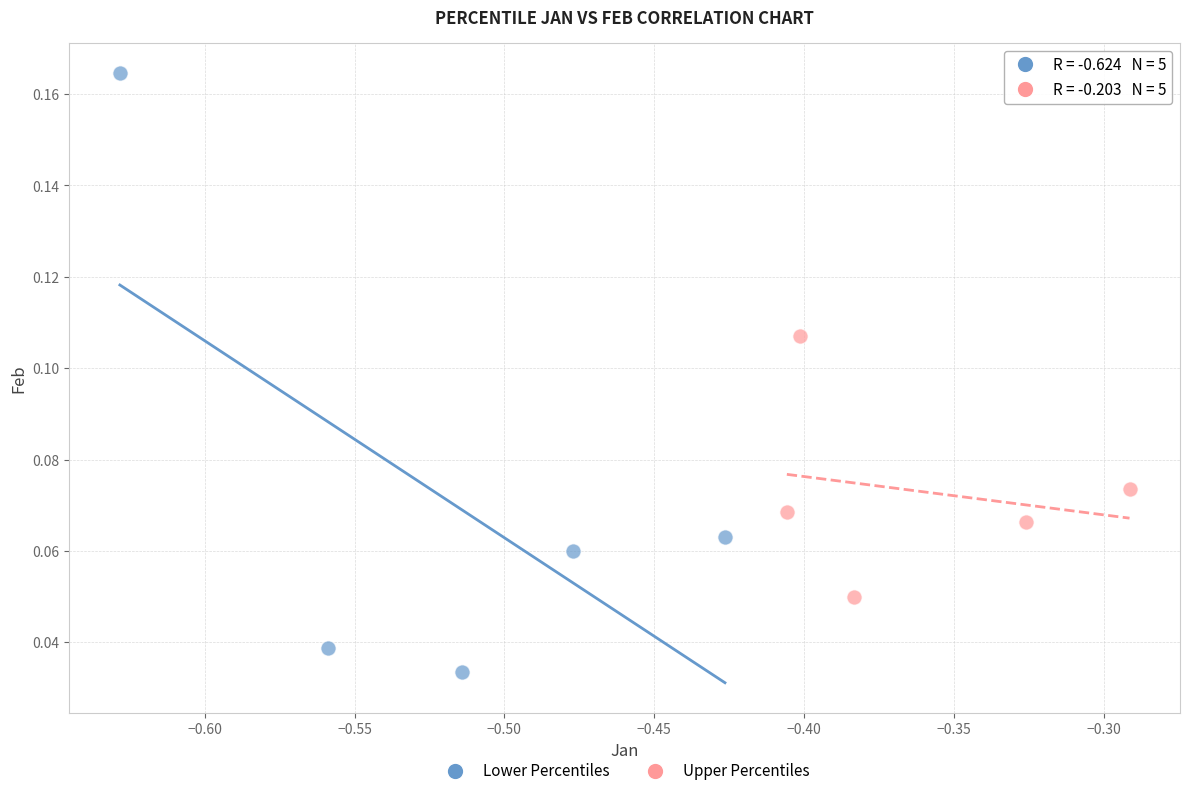

Which series contains the lowest Y value?

Lower Percentiles